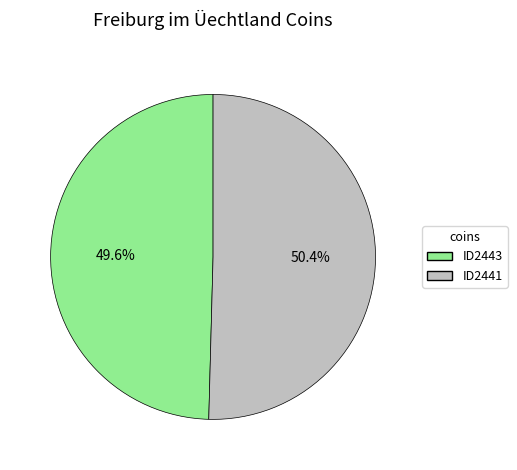

To the nearest percent, what is the difference between the ID2443 and ID2441 slice percentages?

1%